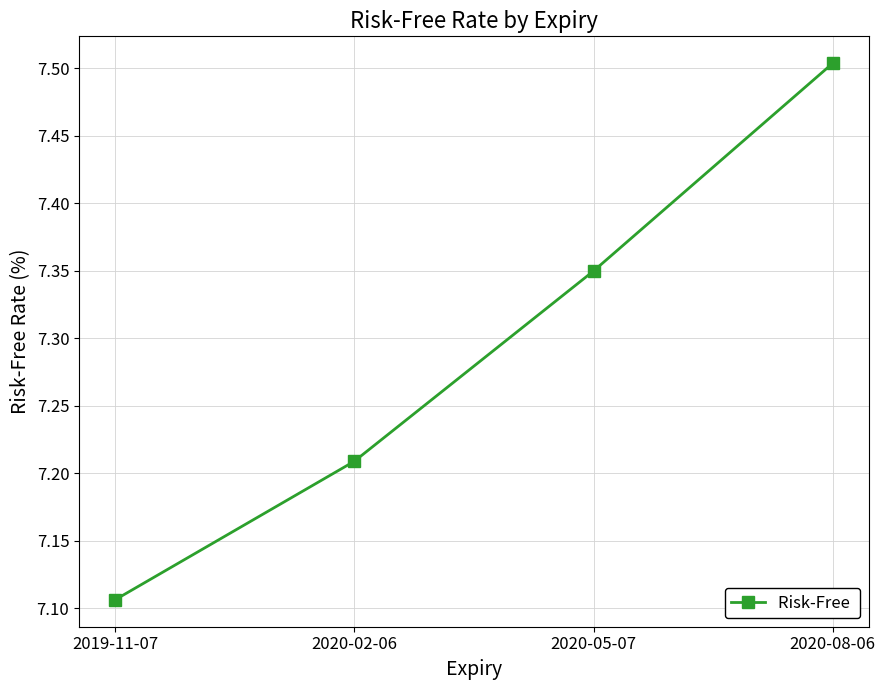

List the labels in order of value, largest first.

2020-08-06, 2020-05-07, 2020-02-06, 2019-11-07